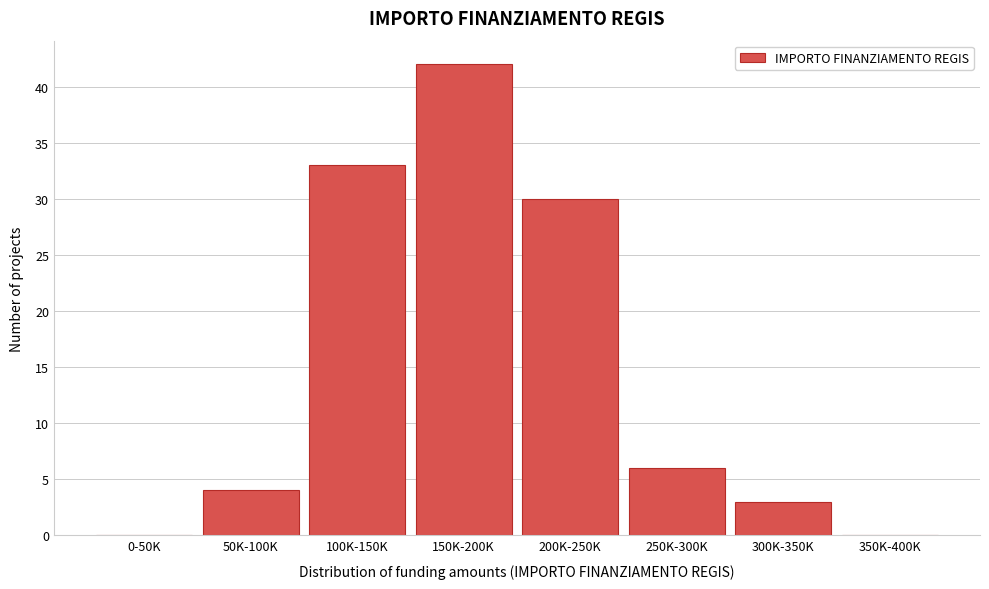

Reading left to right, list all the values displayed in this chart.

0-50K=0	50K-100K=4	100K-150K=33	150K-200K=42	200K-250K=30	250K-300K=6	300K-350K=3	350K-400K=0